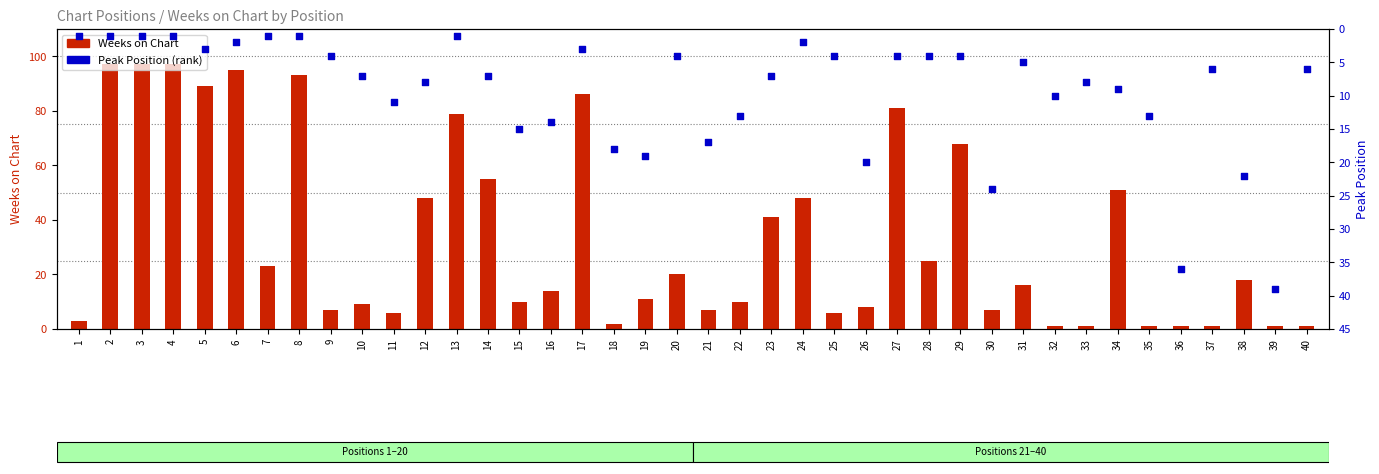

Is the value of Weeks on Chart at 29 greater than the value of Peak Position at 11?

Yes